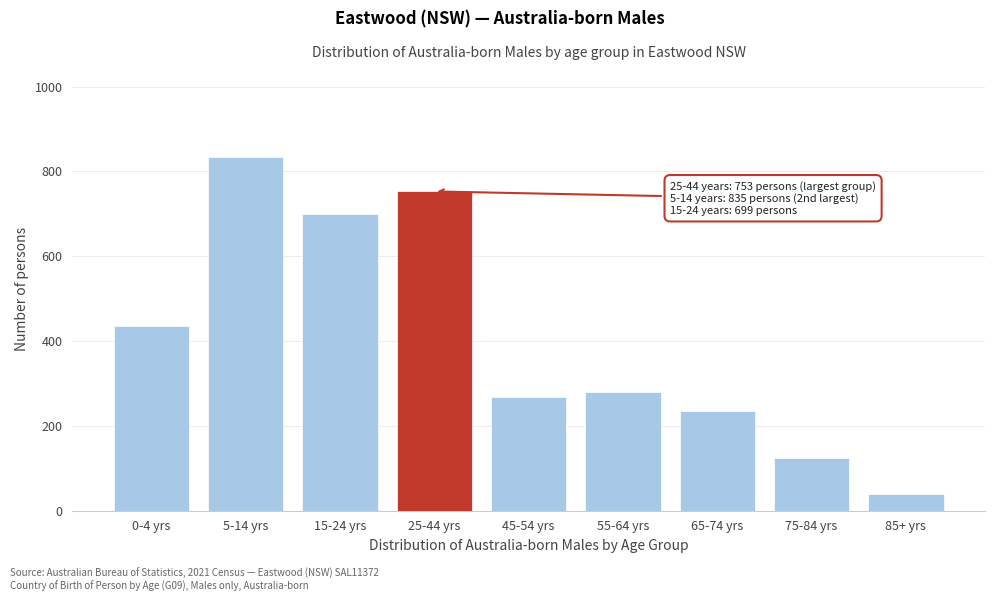

Reading right to left, transcribe all the data shown in this chart.

40	125	234	280	268	753	699	835	436